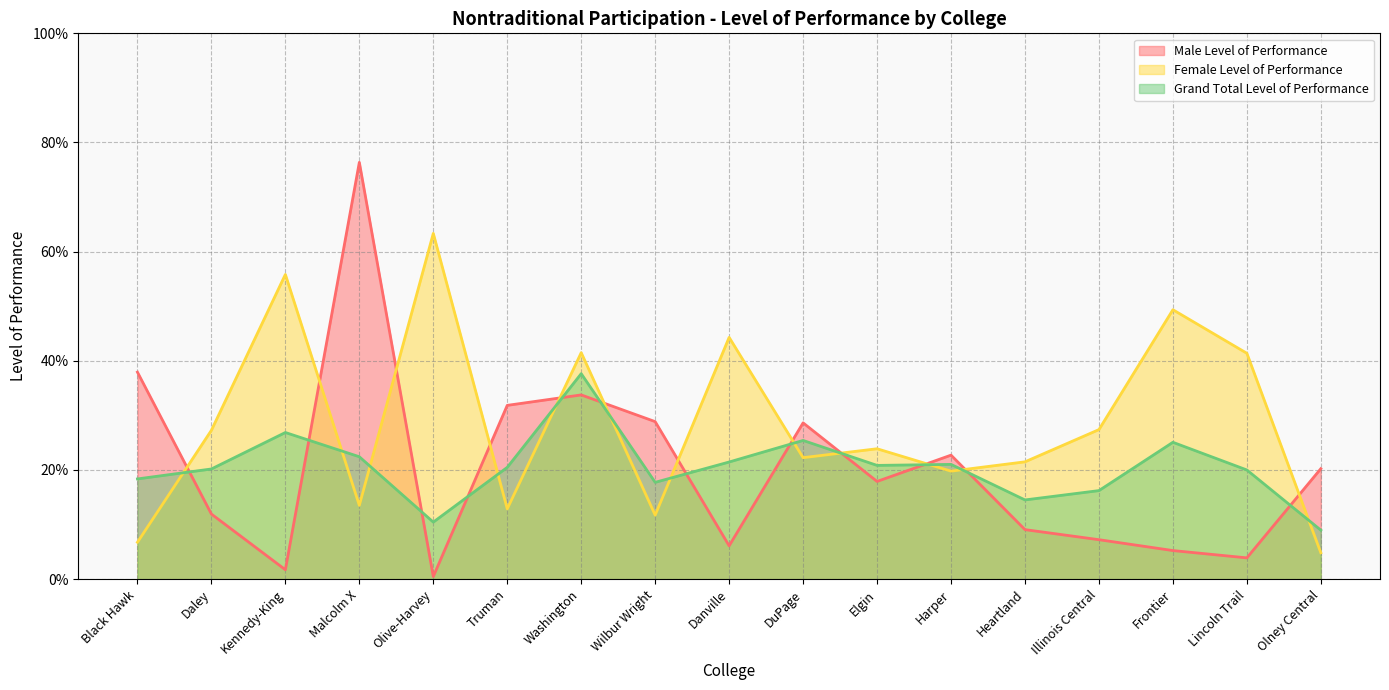

Which series has the largest total across all categories?

Female Level of Performance